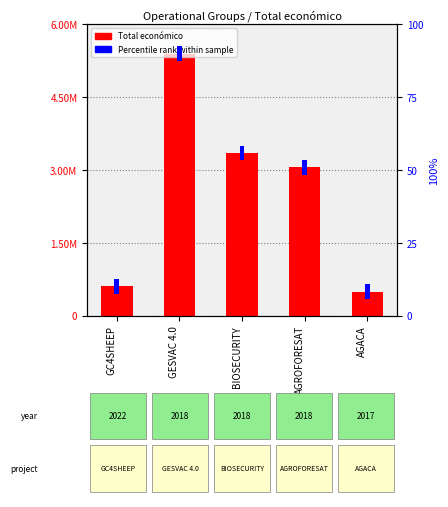

What is the total value across all series at GESVAC 4.0?

5390603